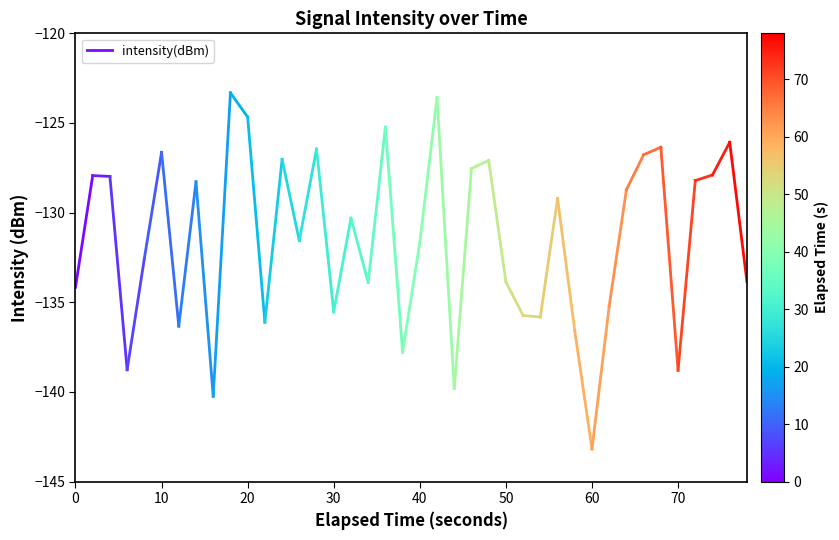

Between 10 and 0, which is larger?

10